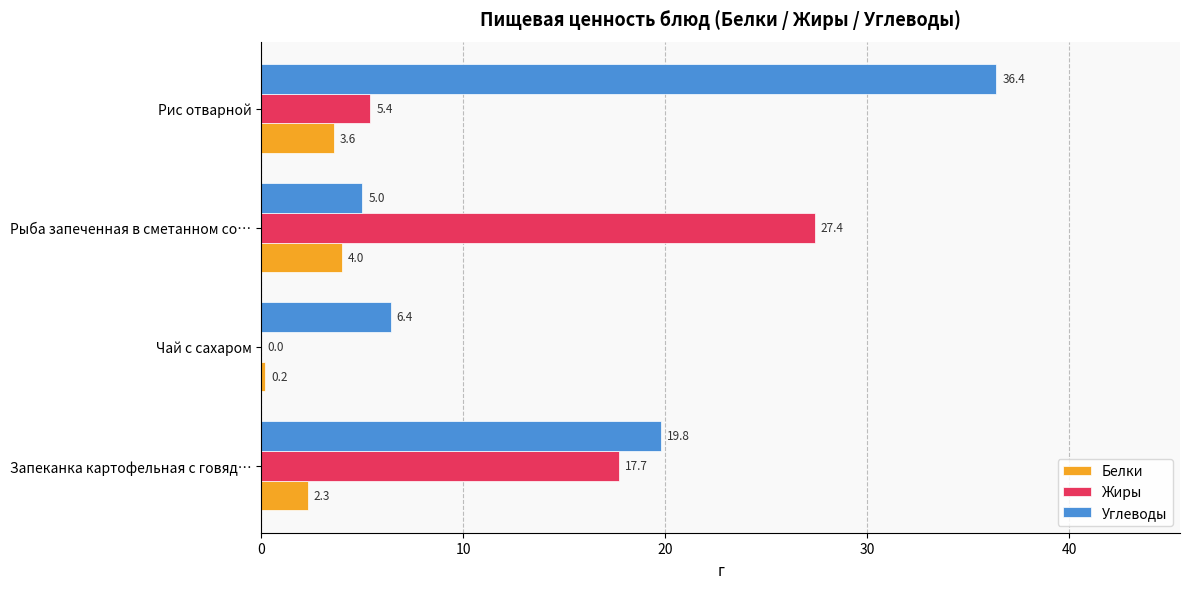

What is the maximum value for Углеводы?

36.4